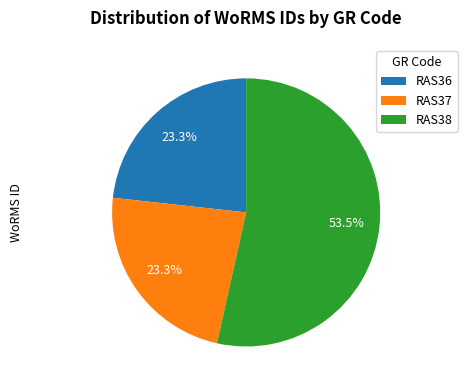

To the nearest percent, what is the difference between the RAS37 and RAS38 slice percentages?

30%